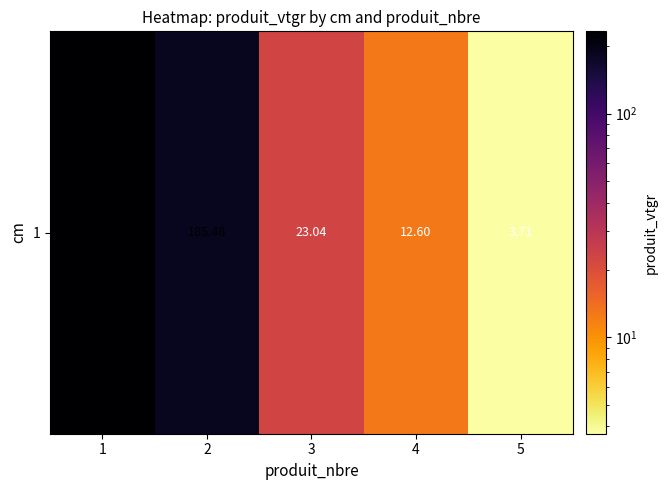

Which label corresponds to the smallest value in the chart?

5